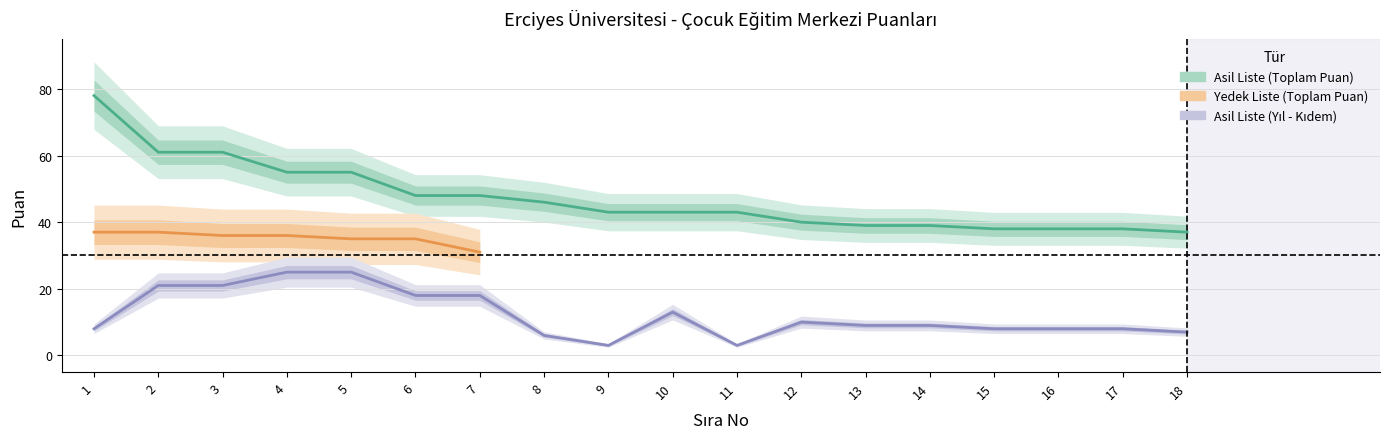

List the labels in order of Yil (Anne-Baba ERU) value, largest first.

4, 5, 2, 3, 6, 7, 10, 12, 13, 14, 1, 15, 16, 17, 18, 8, 9, 11